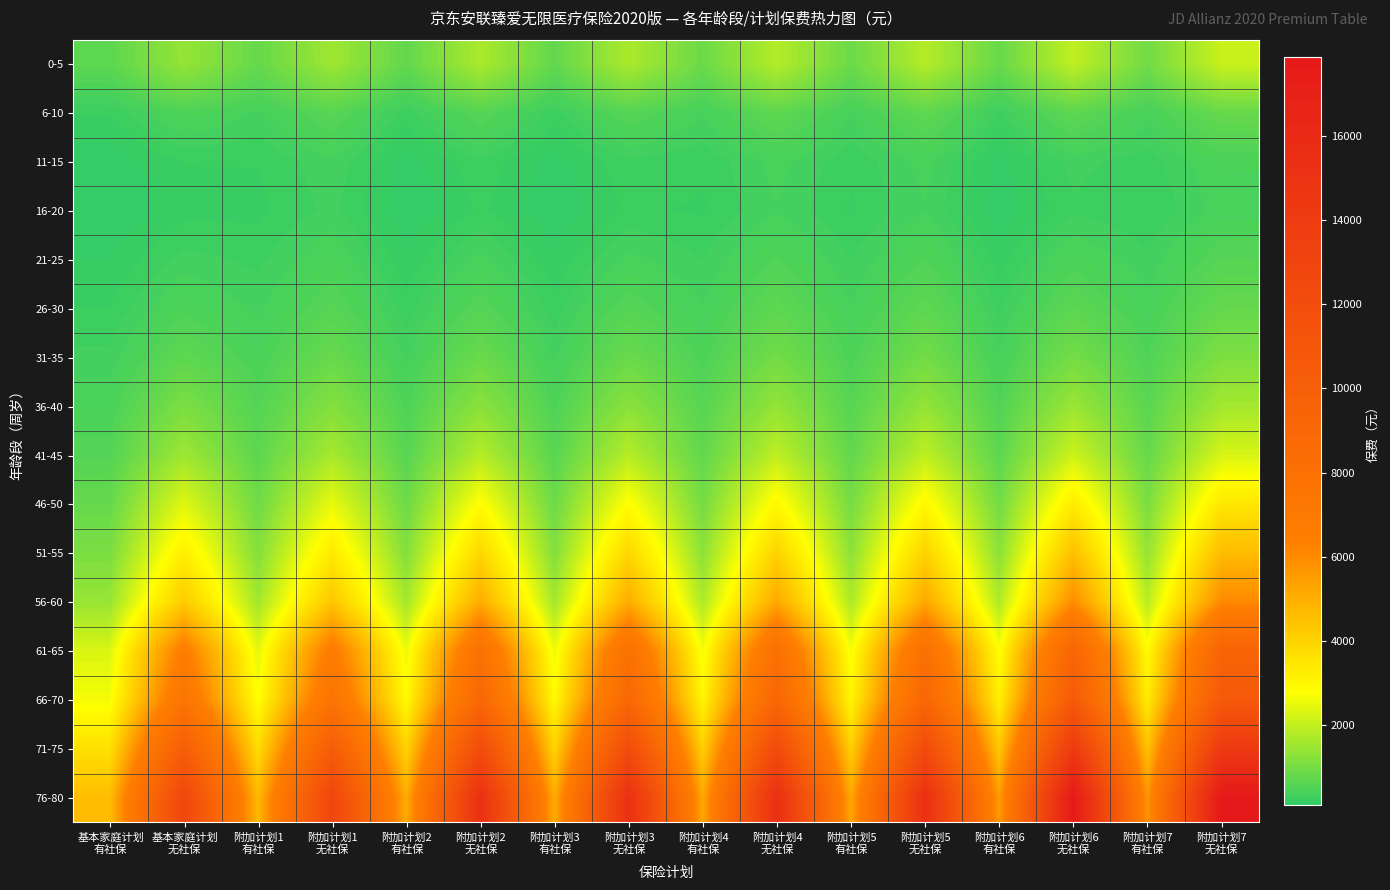

Which series has the widest spread of values?

76-80